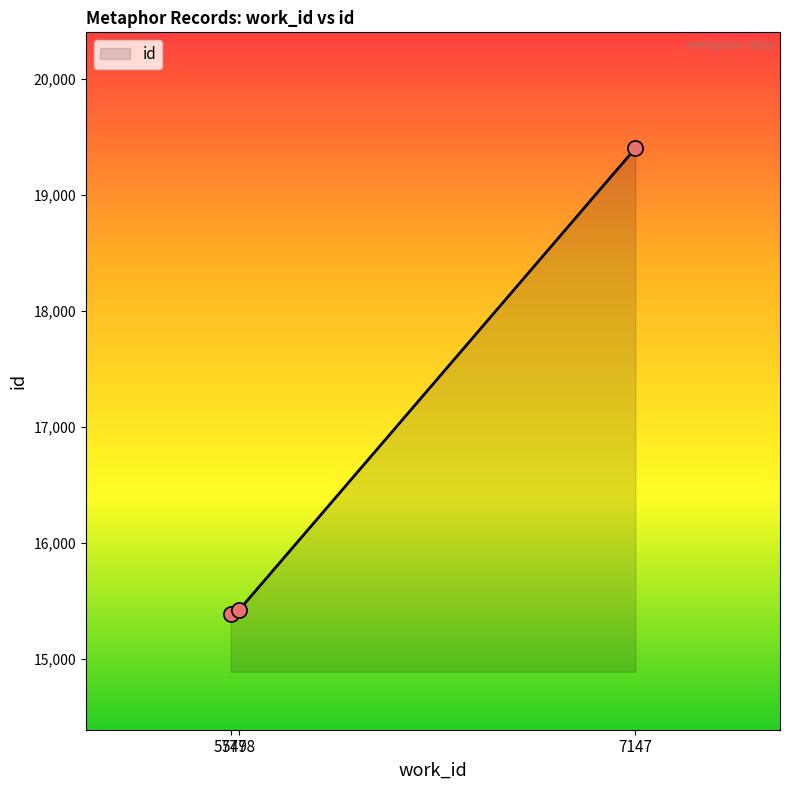

What is the ratio of the value at 5778 to the value at 7147?

0.8